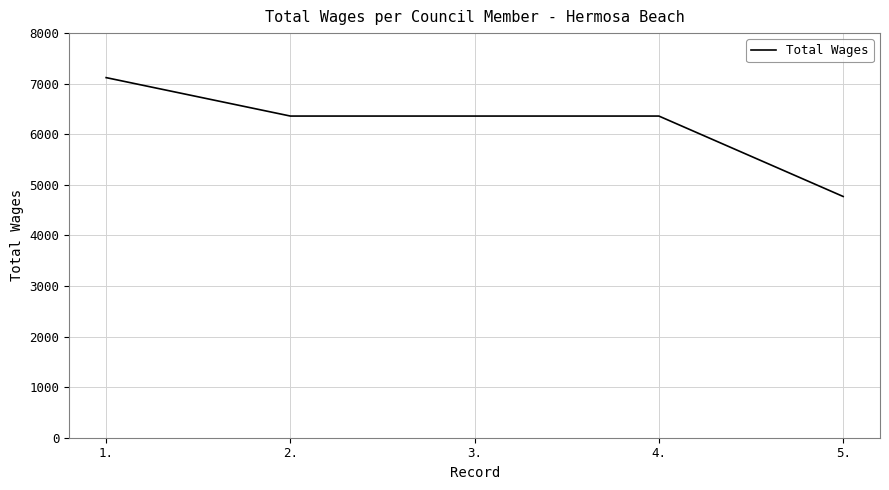

What is the greatest value displayed?

7120